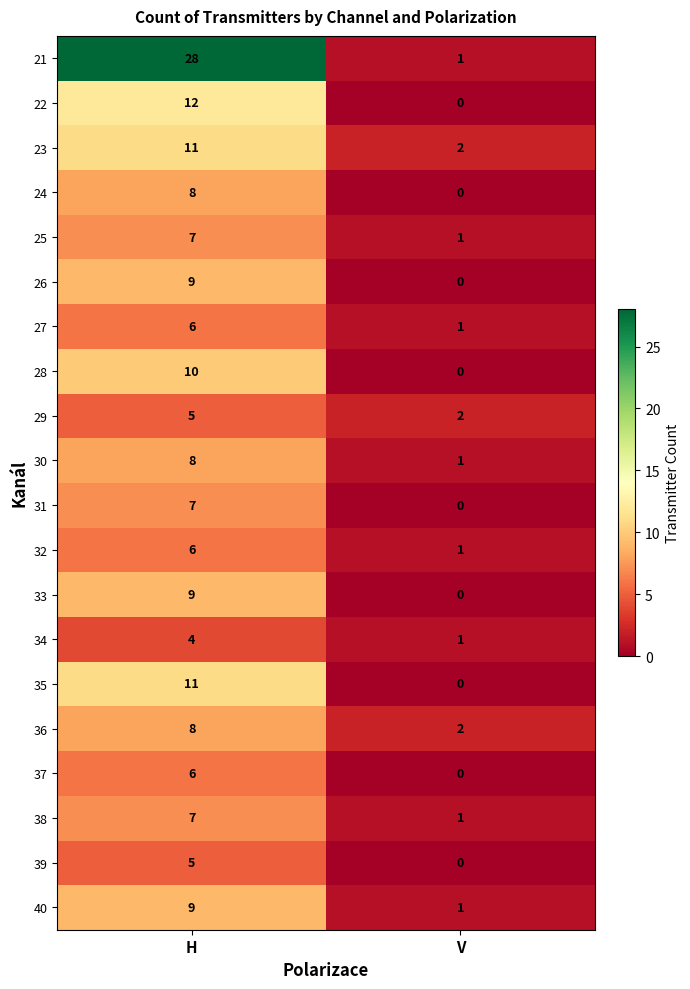

What is the difference between the maximum and minimum values in the 27 series?

5